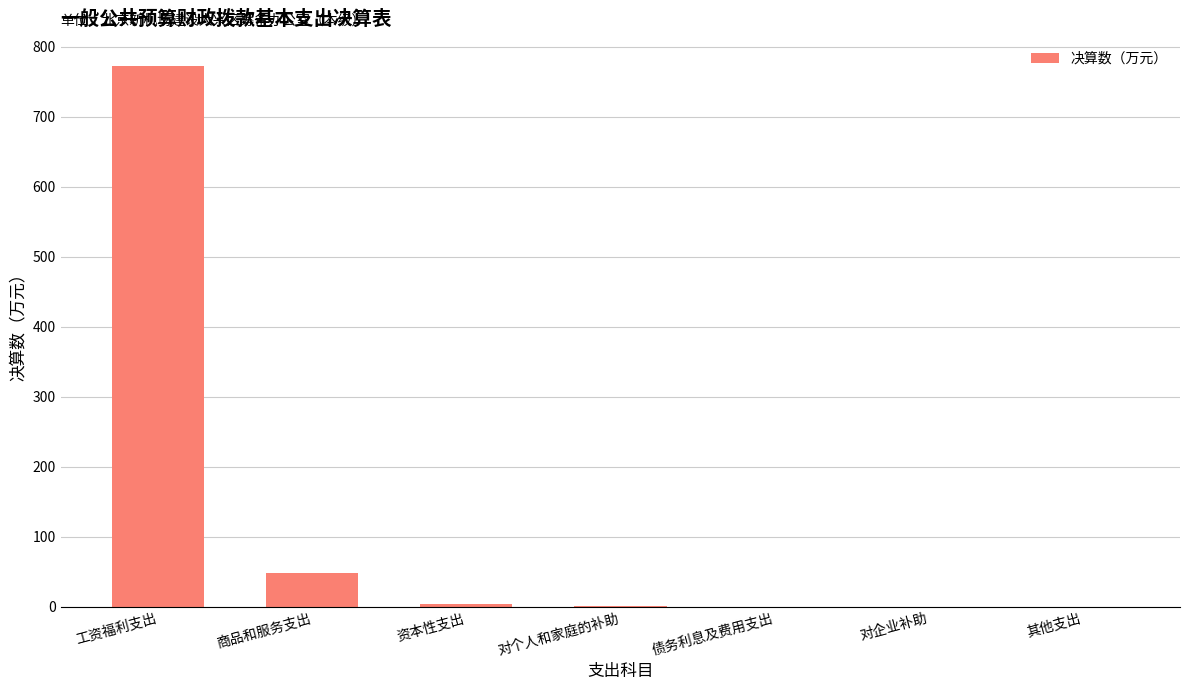

Between 其他支出 and 商品和服务支出, which is larger?

商品和服务支出